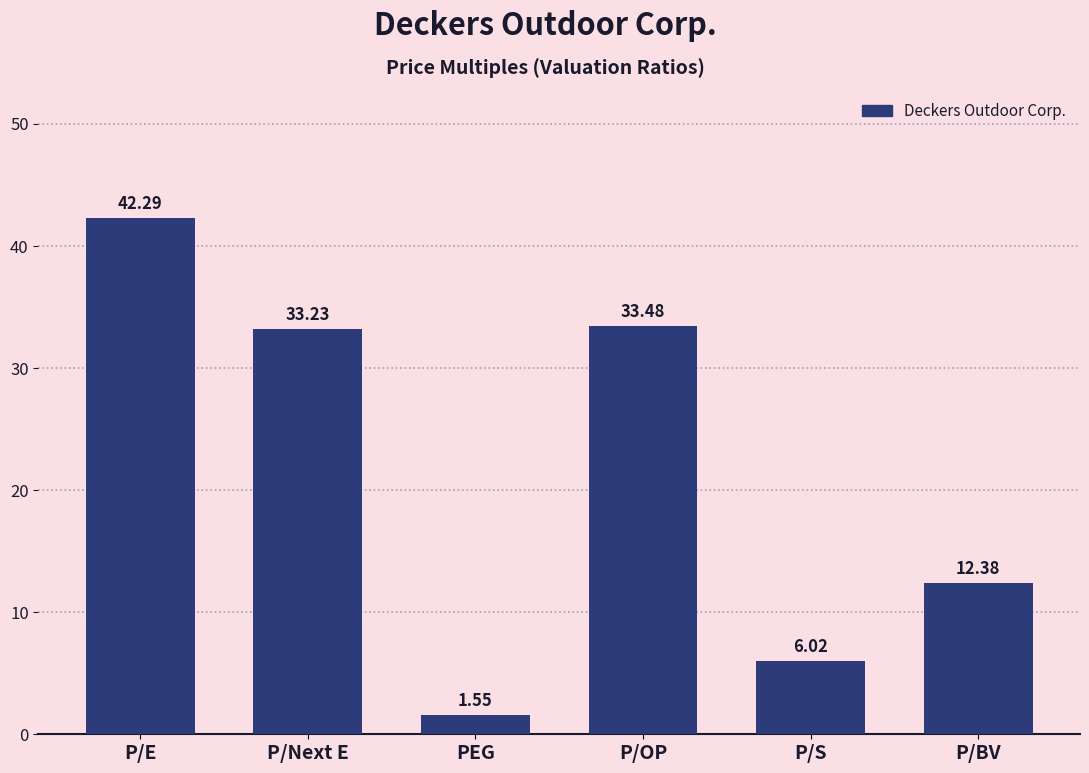

What is the difference between the second highest and second lowest values?

27.5